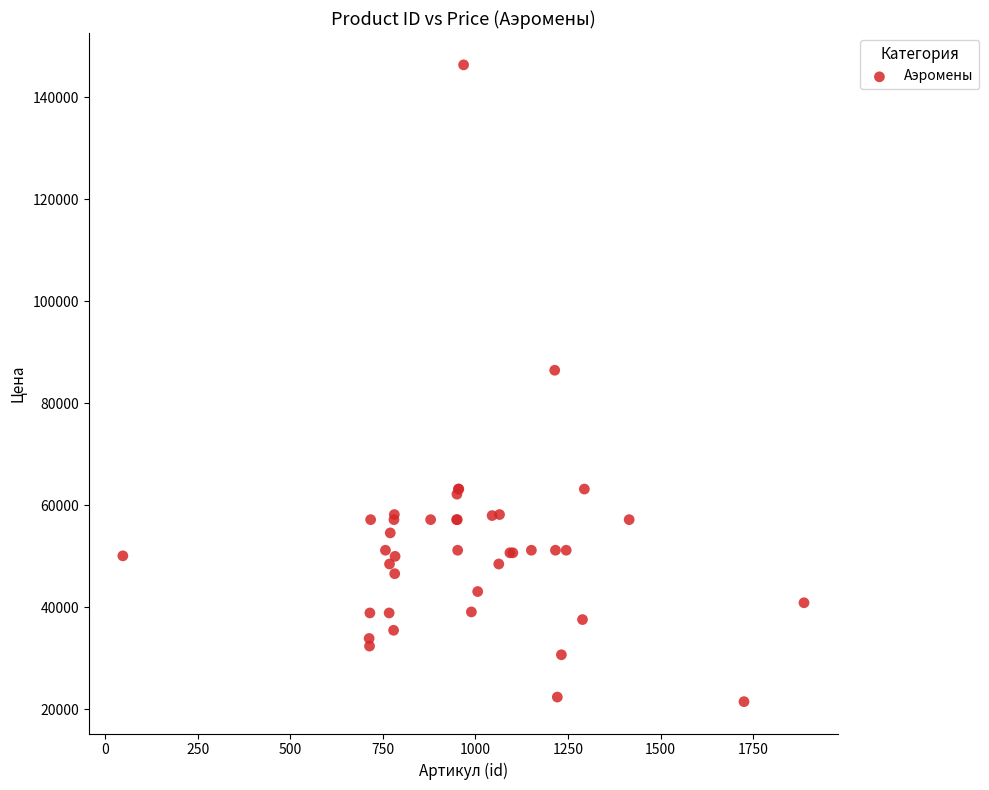

What Y value in the scatter plot is closest to 83950?

86500